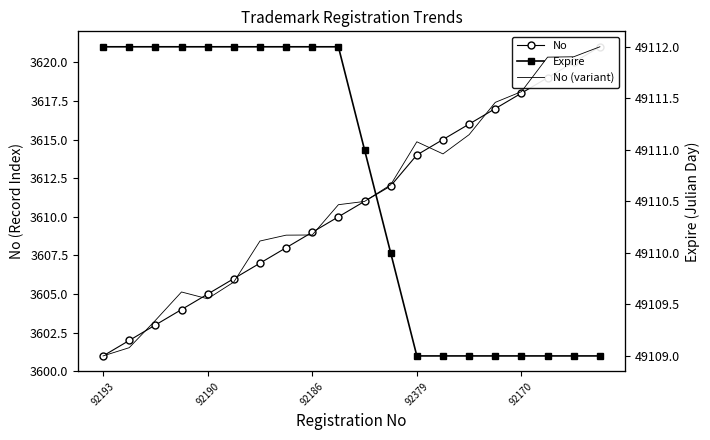

What is the sum of all Expire values?

982213.0